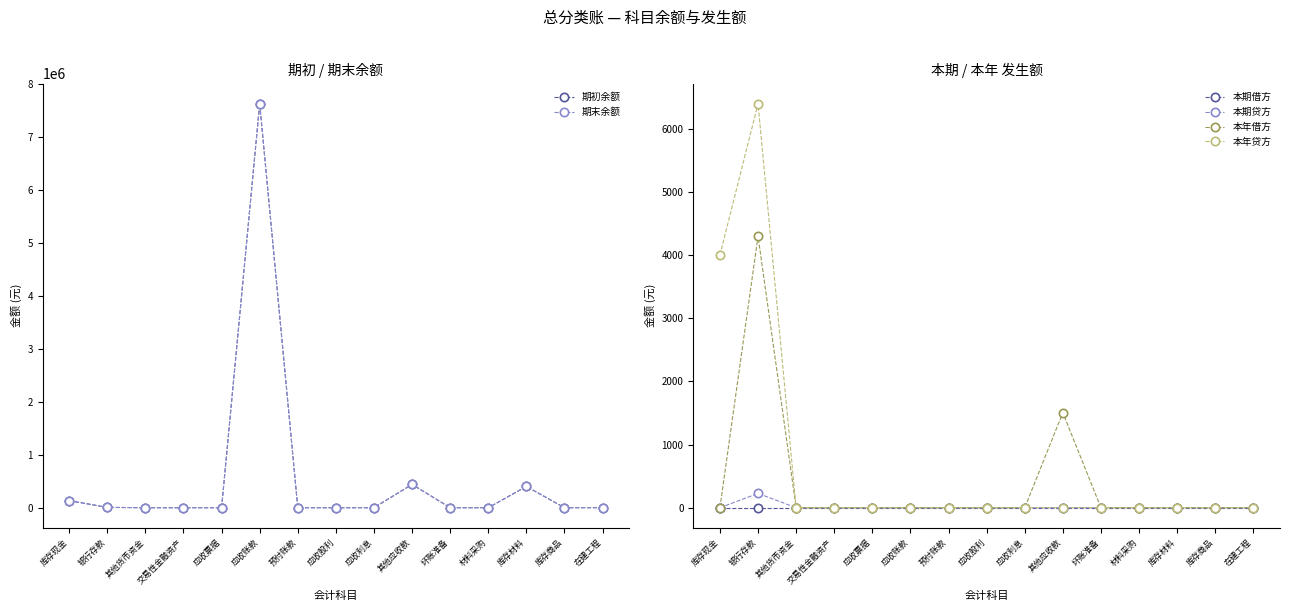

In 本年贷方, how many points are higher than both neighbors (excluding endpoints)?

1